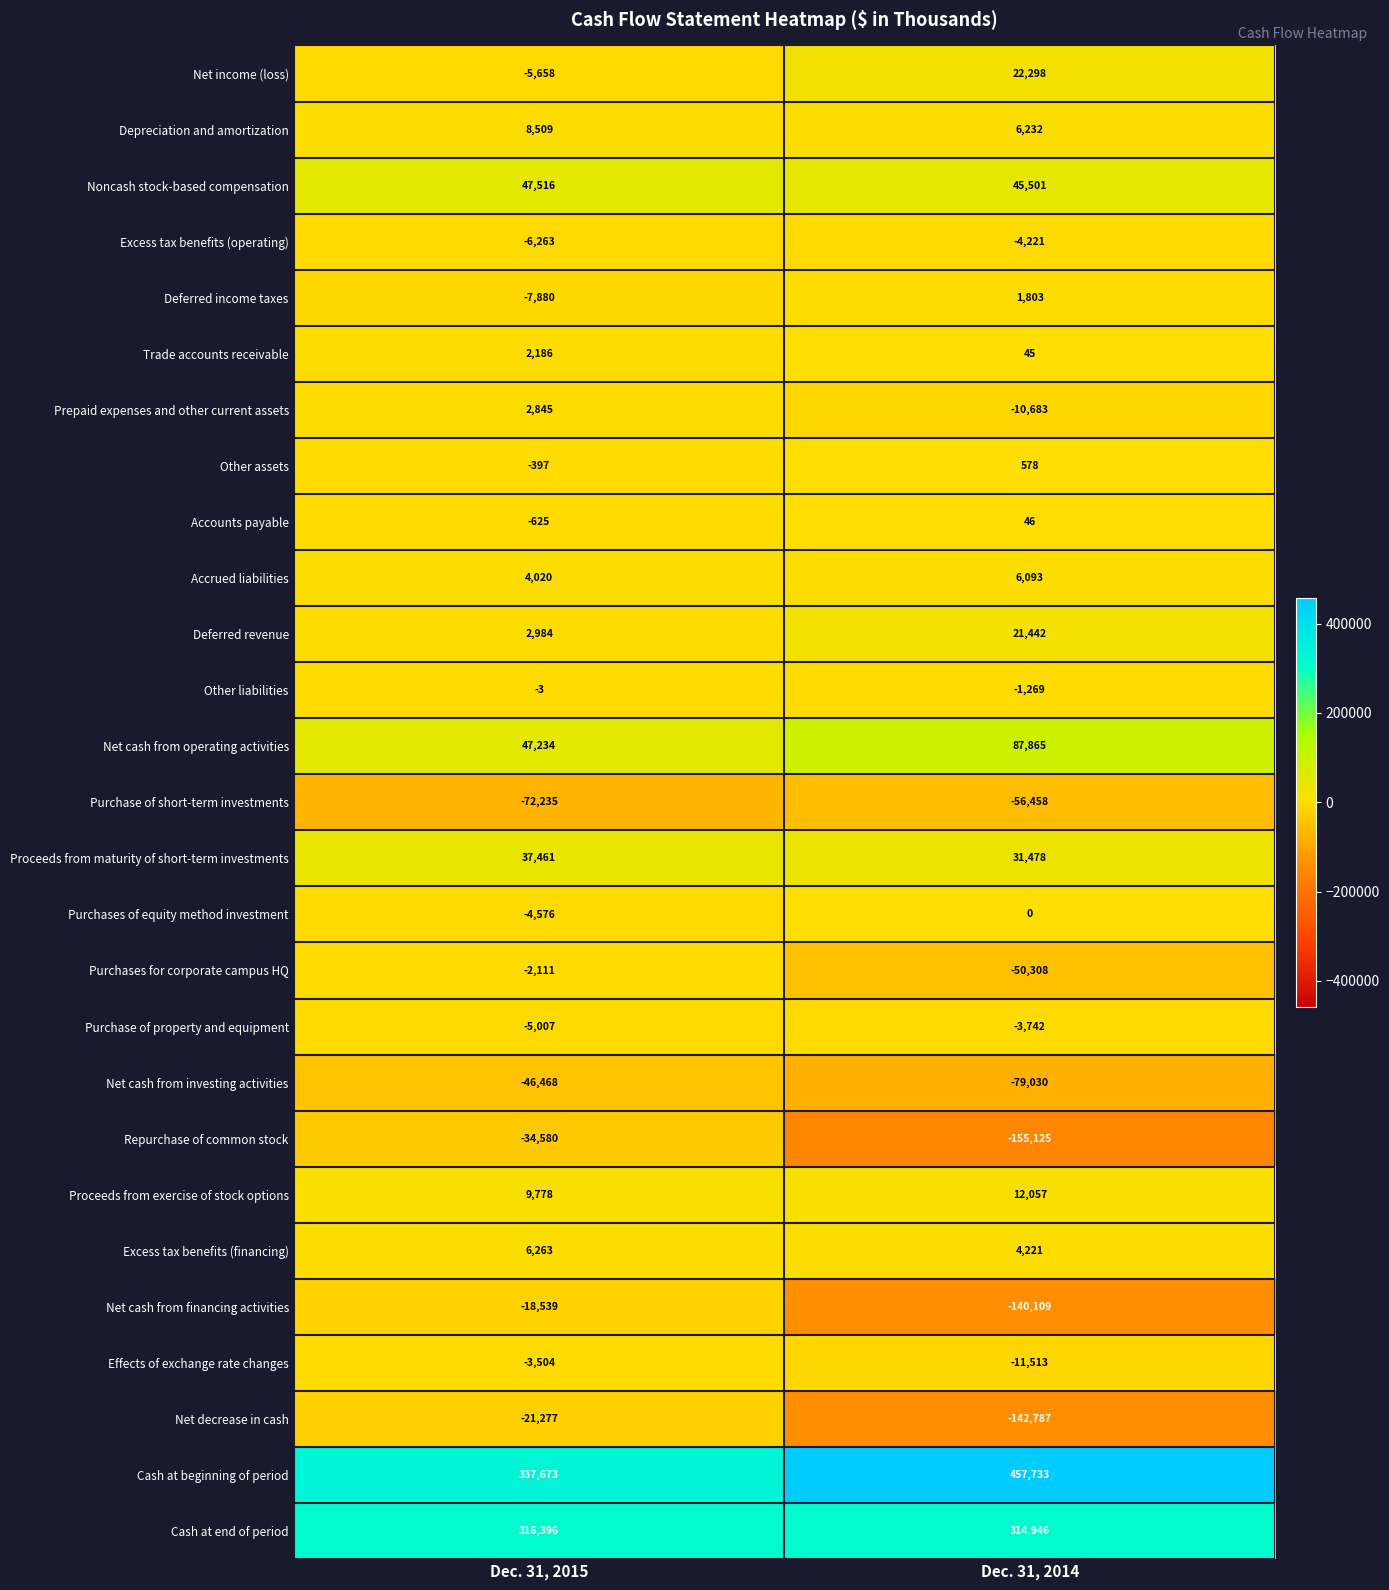

What is the sum of all Prepaid expenses and other current assets values?

-7838